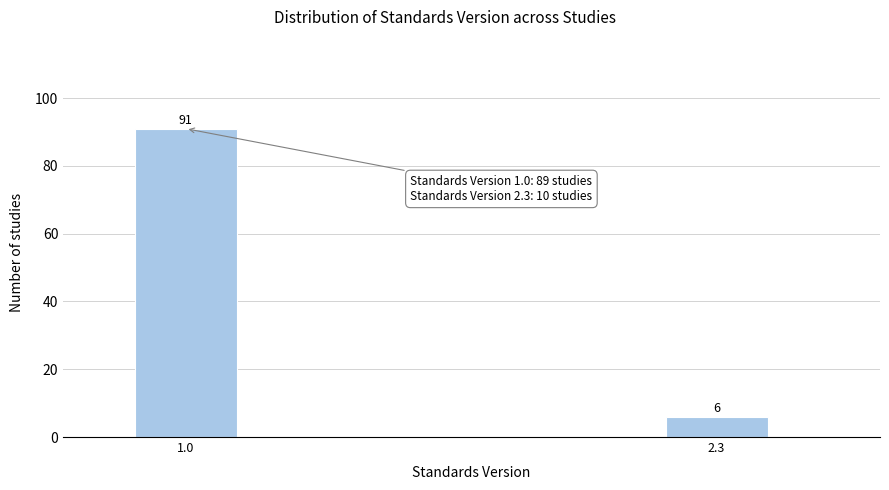

Reading left to right, transcribe all the data shown in this chart.

1.0=91	2.3=6